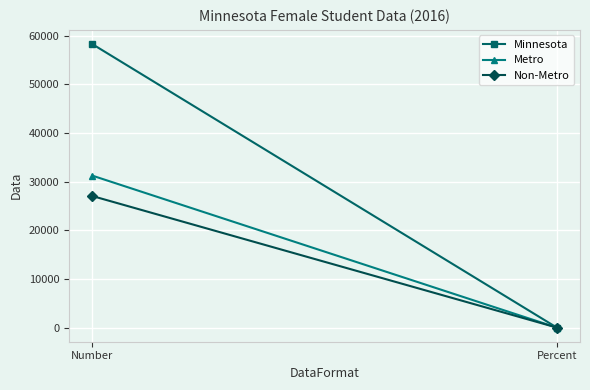

What is the sum of the Metro values at Number and Percent?

31256.8